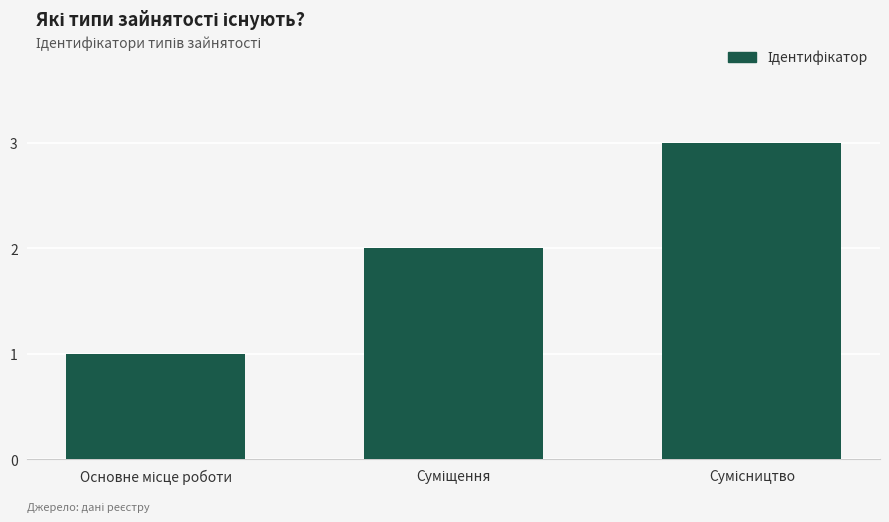

What is the maximum value shown in the chart?

3